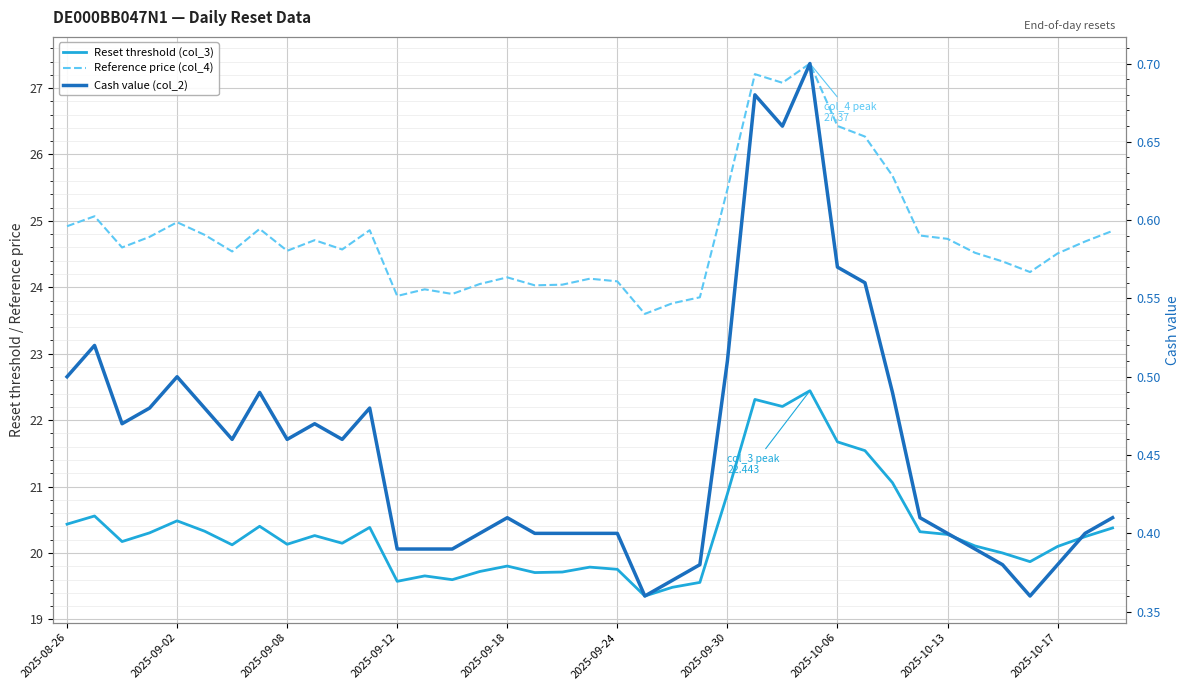

Is it true that Reference price (col_4) equals 37.9 at 15?

False